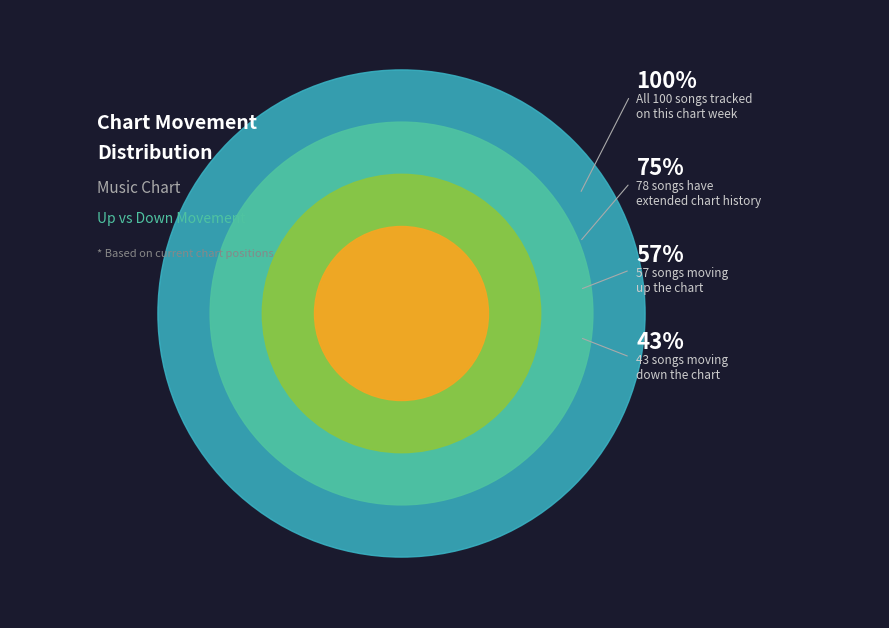

Do down and up together represent more than half of the pie?

Yes